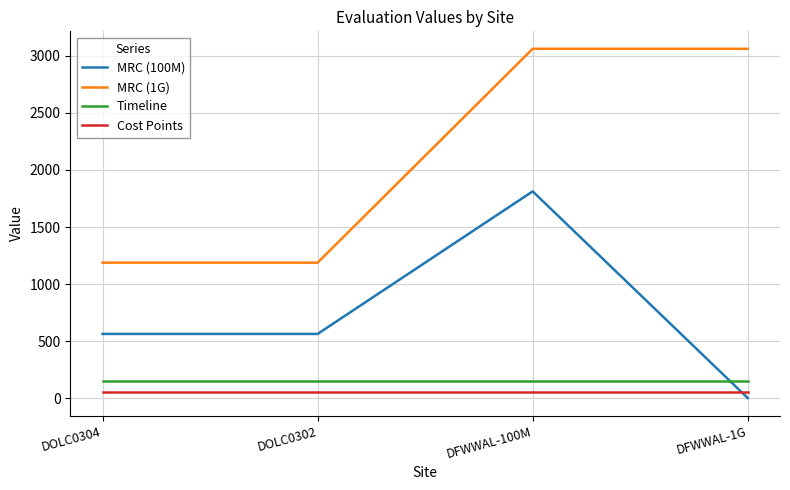

What is the greatest value displayed?

3062.5